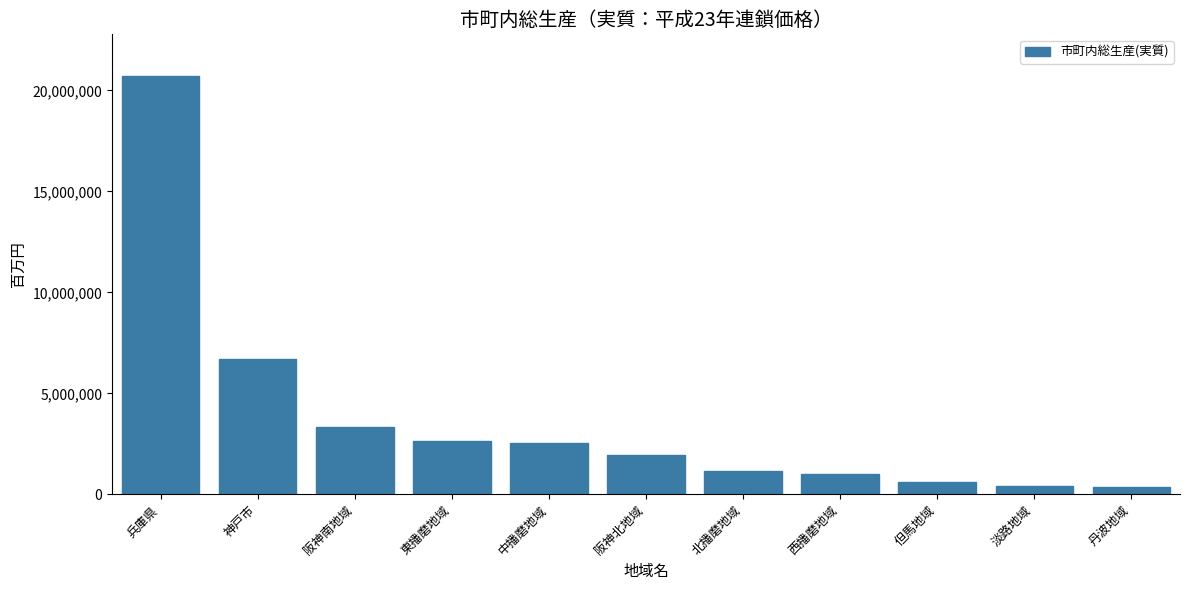

What is the average value?

3764325